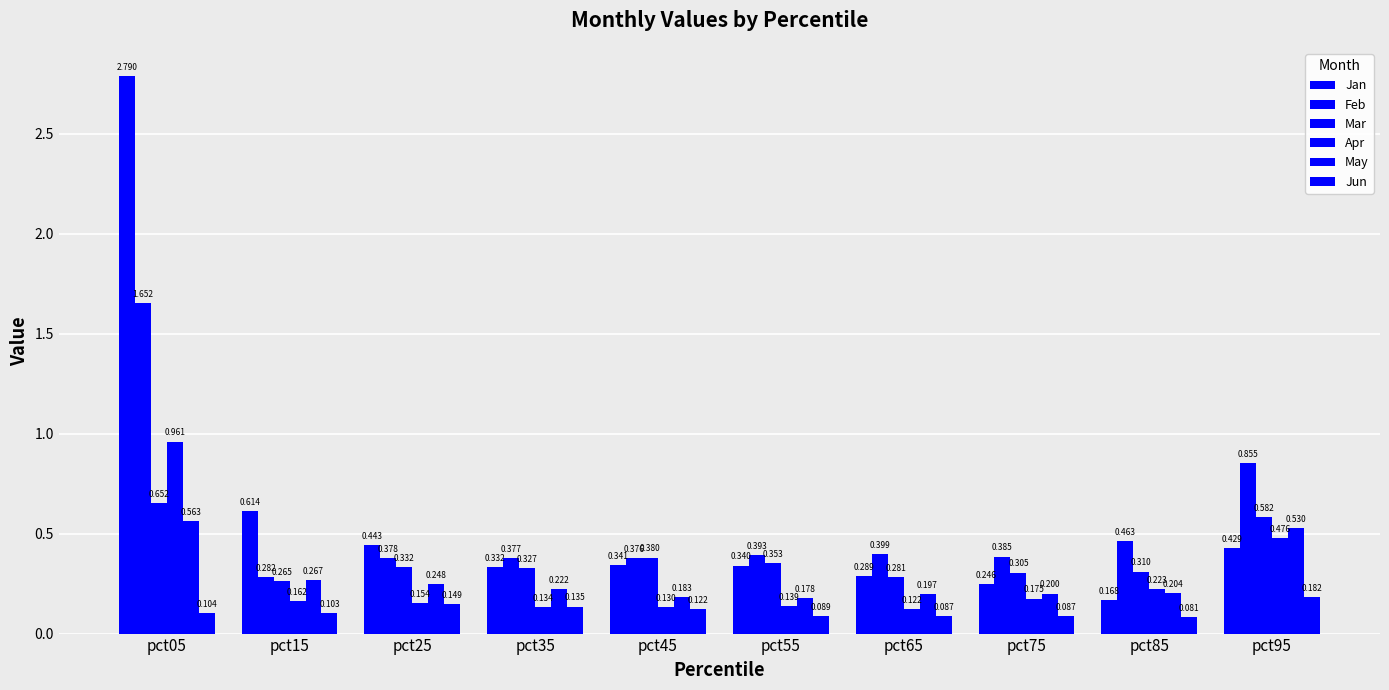

How many bars are there in each group?

6